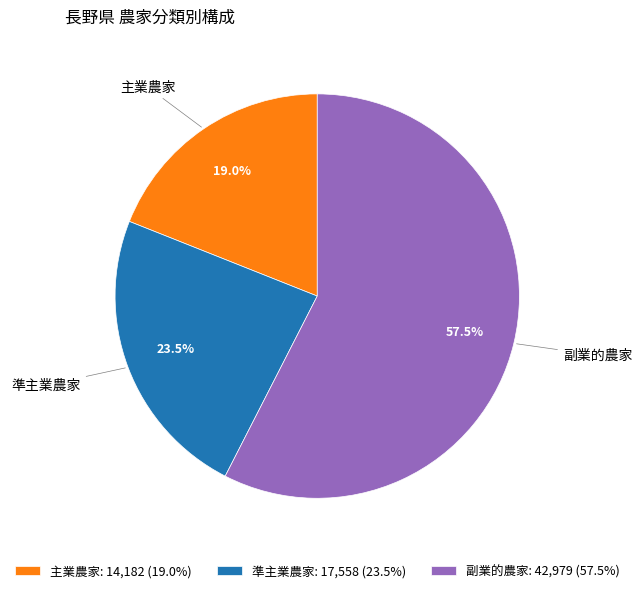

How much of the chart is everything except 主業農家?

81.0%